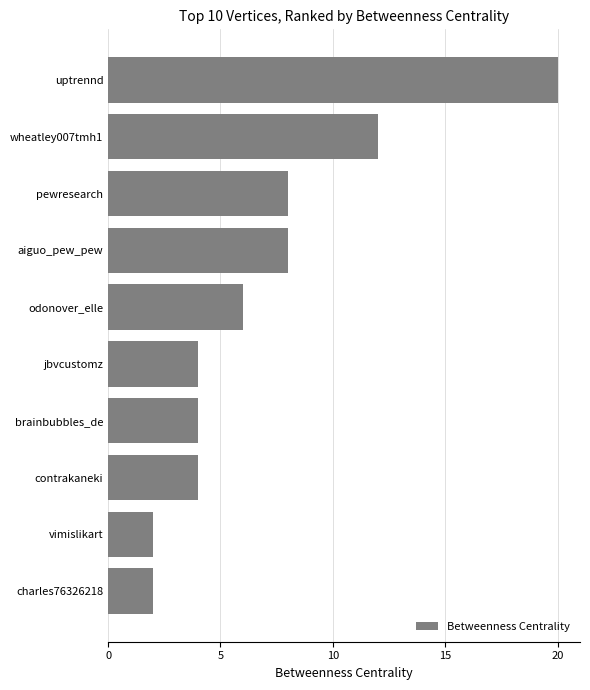

What position from the top is contrakaneki?

8